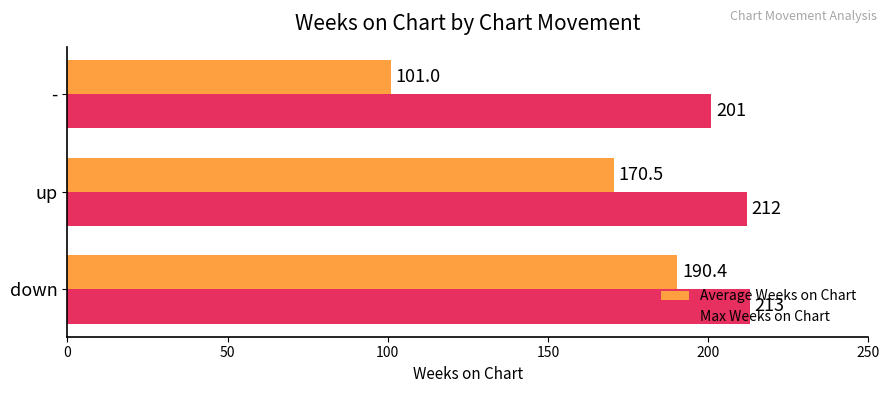

What is the smallest value displayed?

101.0